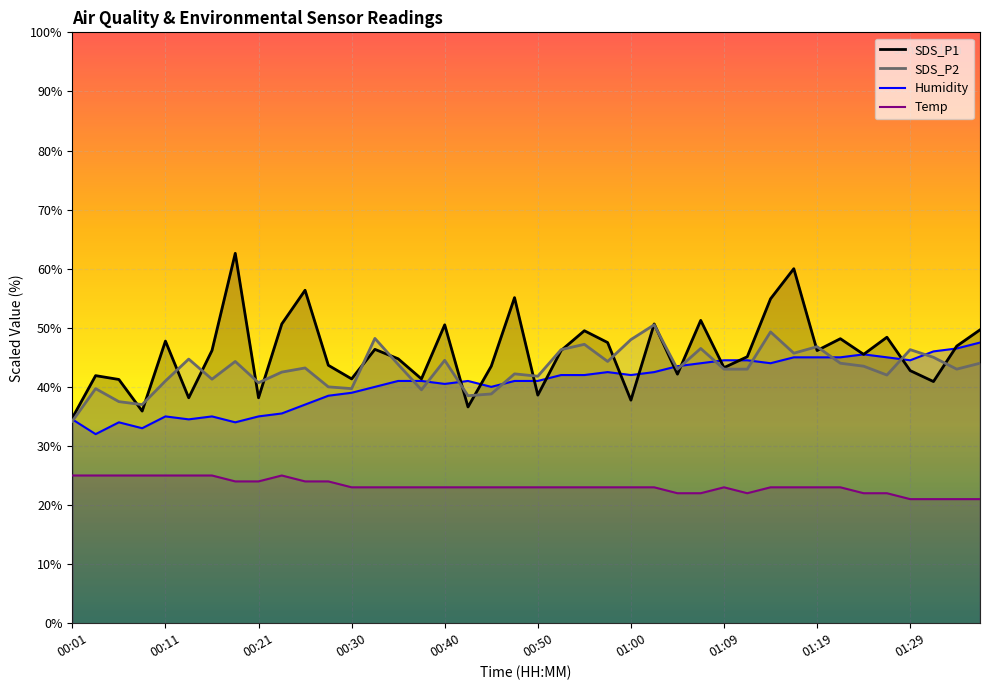

Reading right to left, transcribe all the data shown in this chart.

SDS_P1: 49.6	46.9	40.9	42.8	48.4	45.5	48.2	46.2	60.0	54.9	45.1	43.2	51.2	42.1	50.7	37.8	47.5	49.5	46.2	38.6	55.1	43.5	36.6	50.5	41.3	44.7	46.3	41.3	43.6	56.4	50.7	38.1	62.6	46.2	38.1	47.8	35.9	41.2	41.9	34.8
SDS_P2: 44.0	43.0	45.0	46.3	42.0	43.5	44.0	46.8	45.7	49.3	43.0	43.0	46.5	43.0	50.5	48.0	44.3	47.2	46.3	41.8	42.2	38.8	38.5	44.5	39.5	43.8	48.2	39.7	40.0	43.2	42.5	40.7	44.3	41.3	44.7	41.0	37.0	37.5	39.7	34.2
Temp: 21.0	21.0	21.0	21.0	22.0	22.0	23.0	23.0	23.0	23.0	22.0	23.0	22.0	22.0	23.0	23.0	23.0	23.0	23.0	23.0	23.0	23.0	23.0	23.0	23.0	23.0	23.0	23.0	24.0	24.0	25.0	24.0	24.0	25.0	25.0	25.0	25.0	25.0	25.0	25.0
Humidity: 47.5	46.5	46.0	44.5	45.0	45.5	45.0	45.0	45.0	44.0	44.5	44.5	44.0	43.5	42.5	42.0	42.5	42.0	42.0	41.0	41.0	40.0	41.0	40.5	41.0	41.0	40.0	39.0	38.5	37.0	35.5	35.0	34.0	35.0	34.5	35.0	33.0	34.0	32.0	34.5